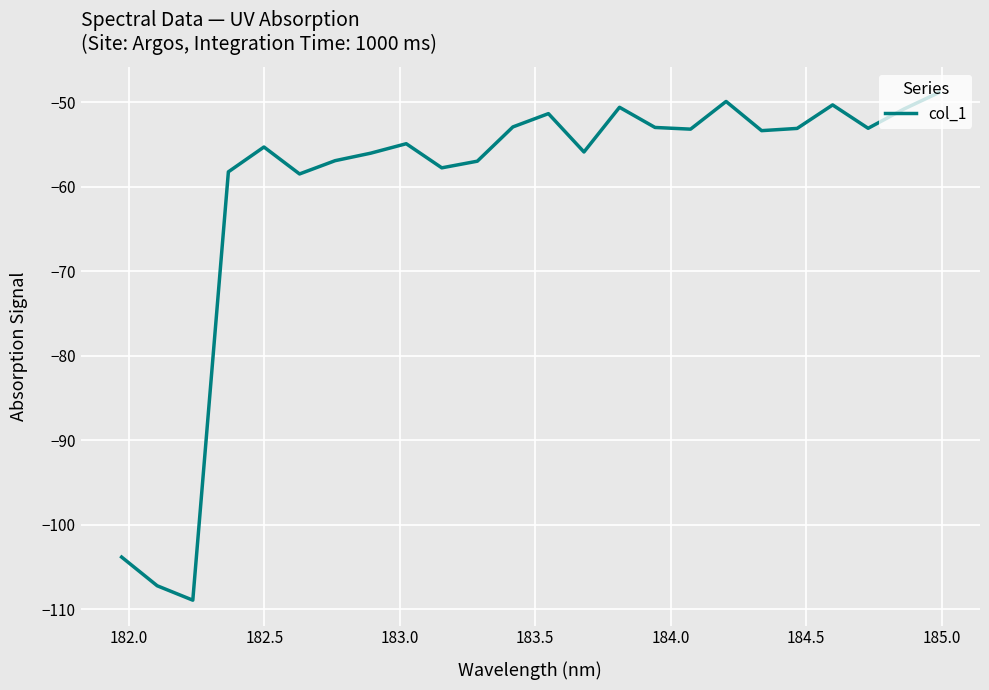

What is the difference between the maximum and minimum values?

60.1